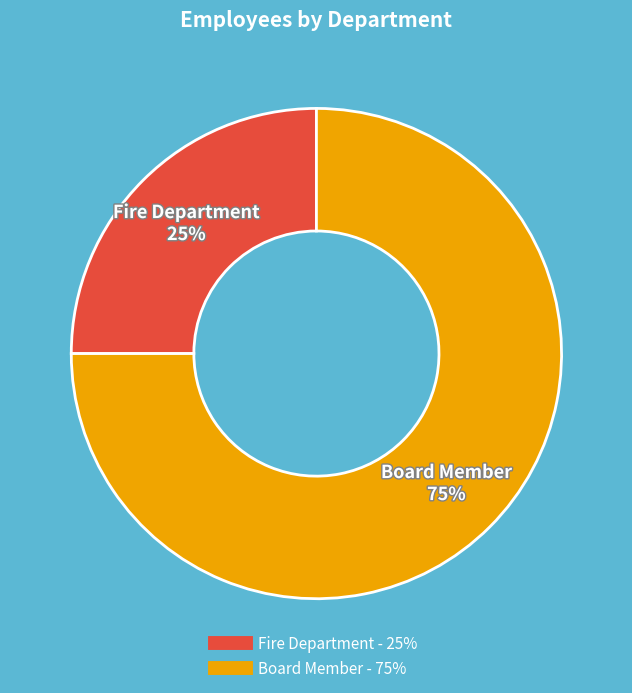

True or false: Fire Department accounts for 30% of the total.

False